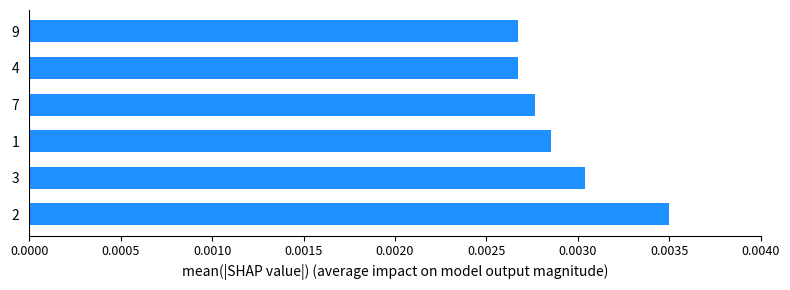

Count the values in the range 0 to 1.

6